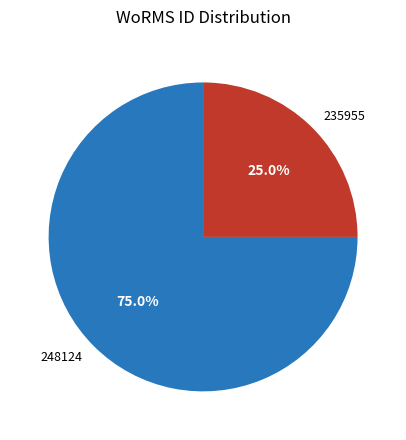

Count the number of slices in the pie.

2